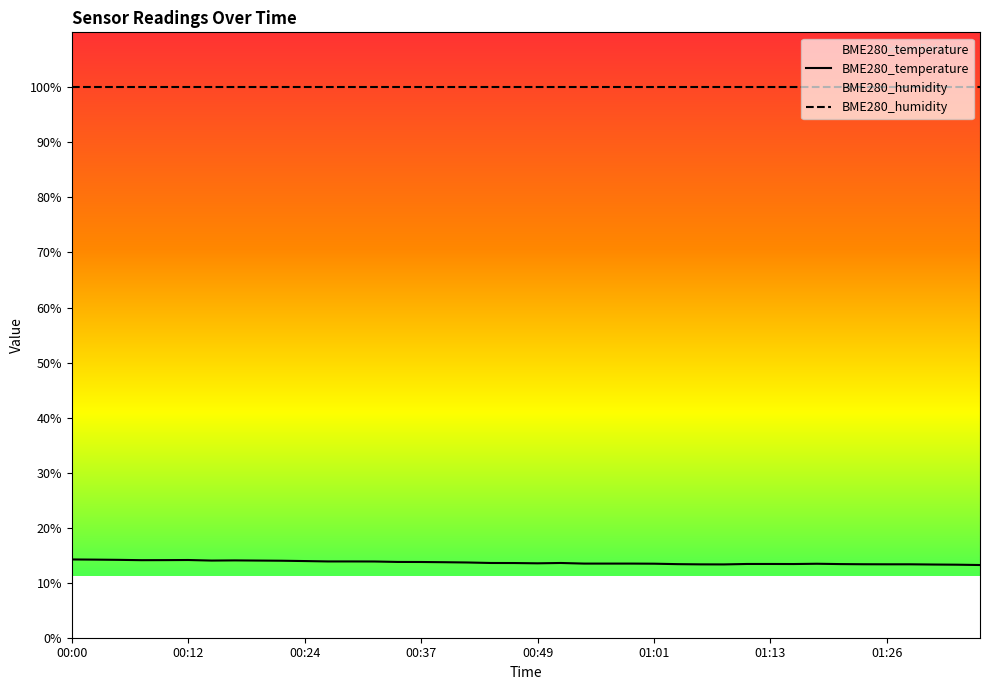

What is the difference between the maximum and second lowest values?

1.0